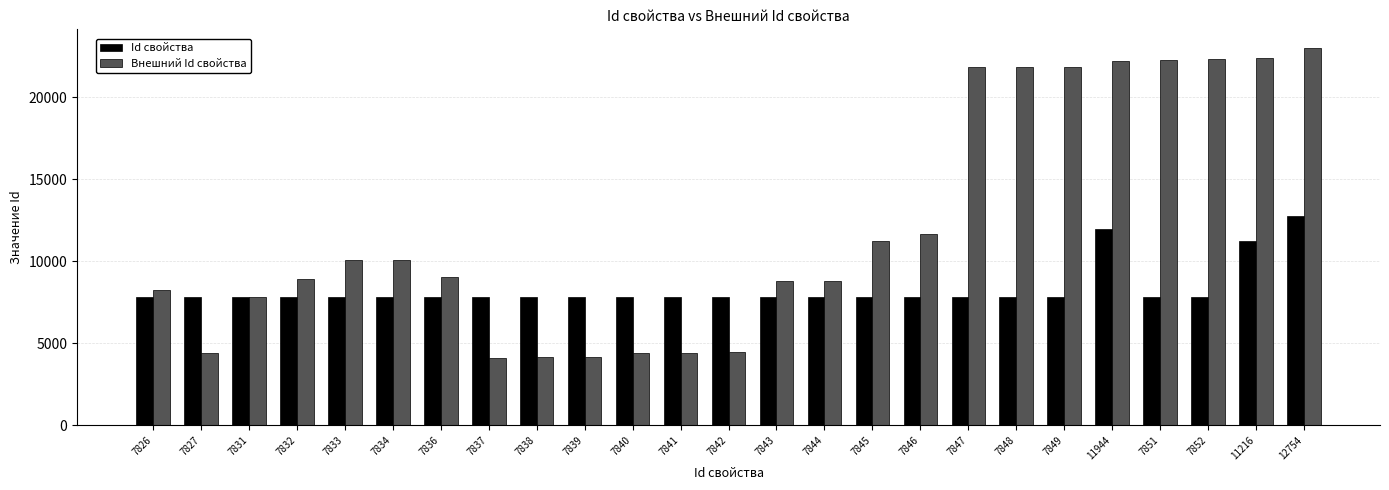

Is it true that Id свойства equals 7840 at 7840?

True